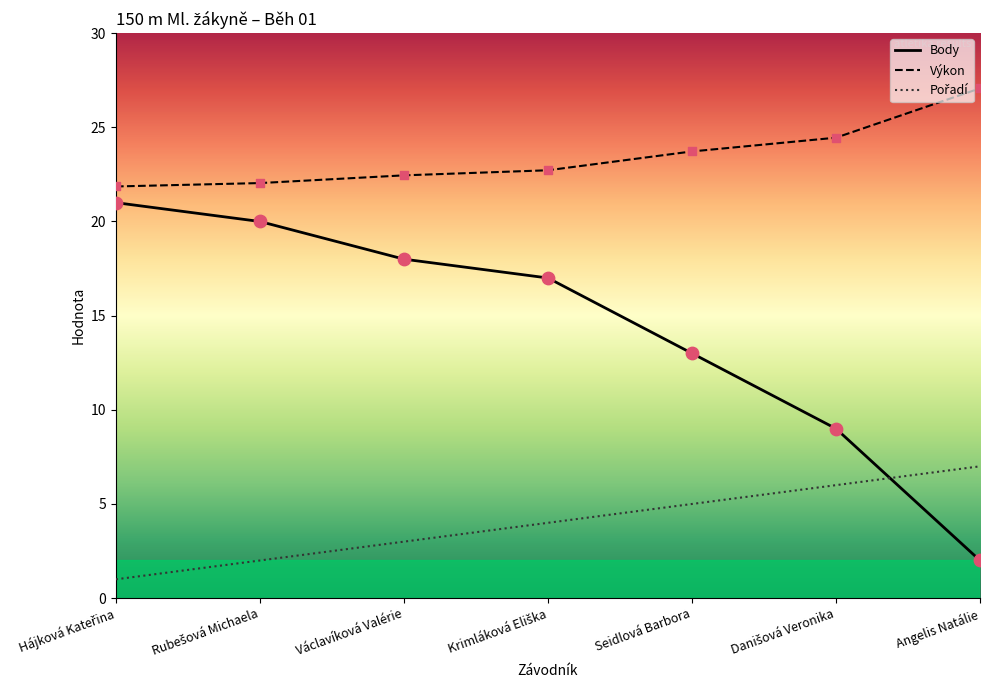

At how many categories does at least one series exceed 8?

7